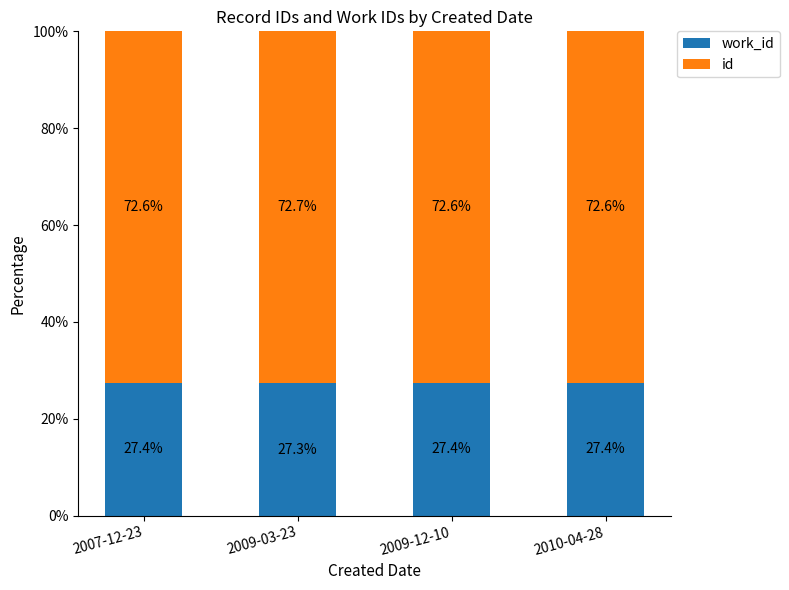

What is the total value across all series at 2007-12-23?

100.0